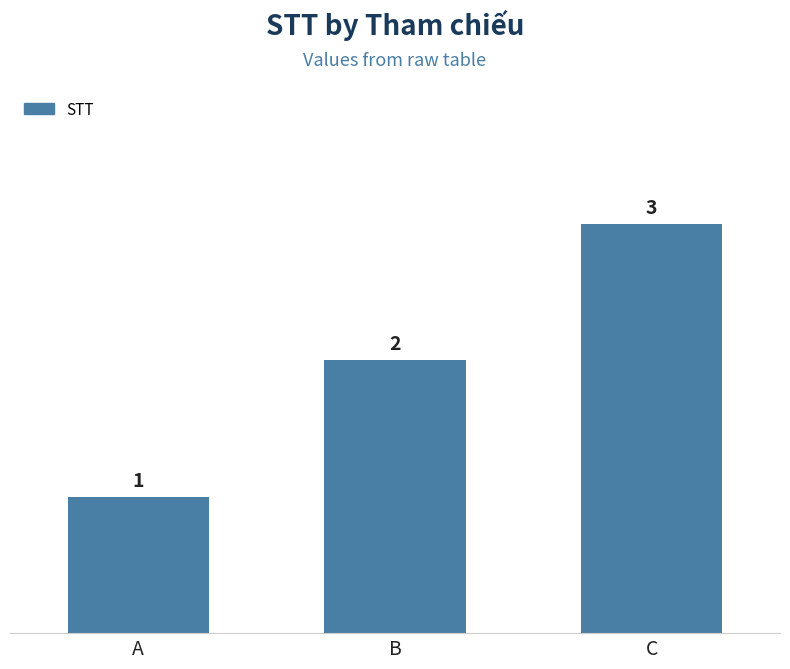

What is the value of the 3rd bar from the left?

3